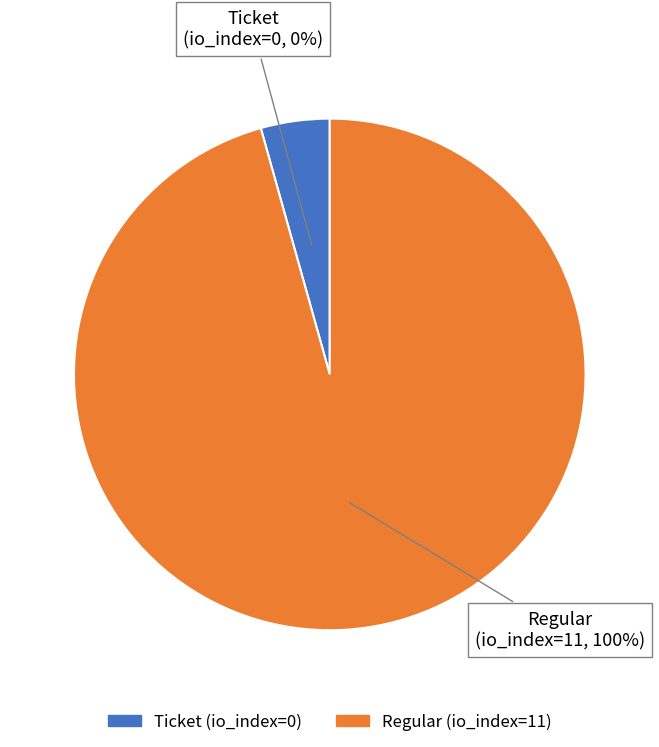

To the nearest percent, what is the average slice percentage?

50%